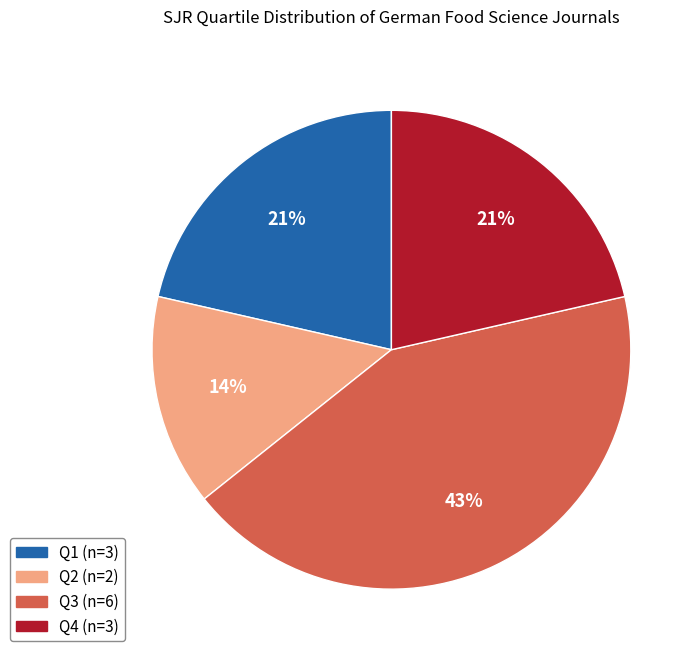

Which category has the biggest portion of the pie?

Q3